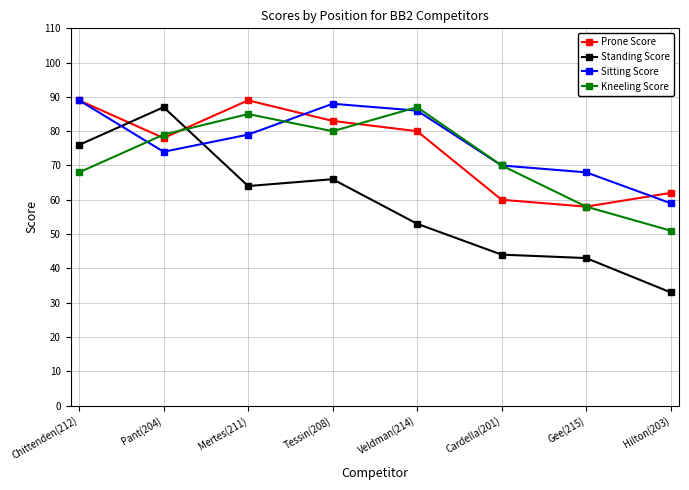

What is the difference between the Prone Score values at Veldman(214) and Pant(204)?

2